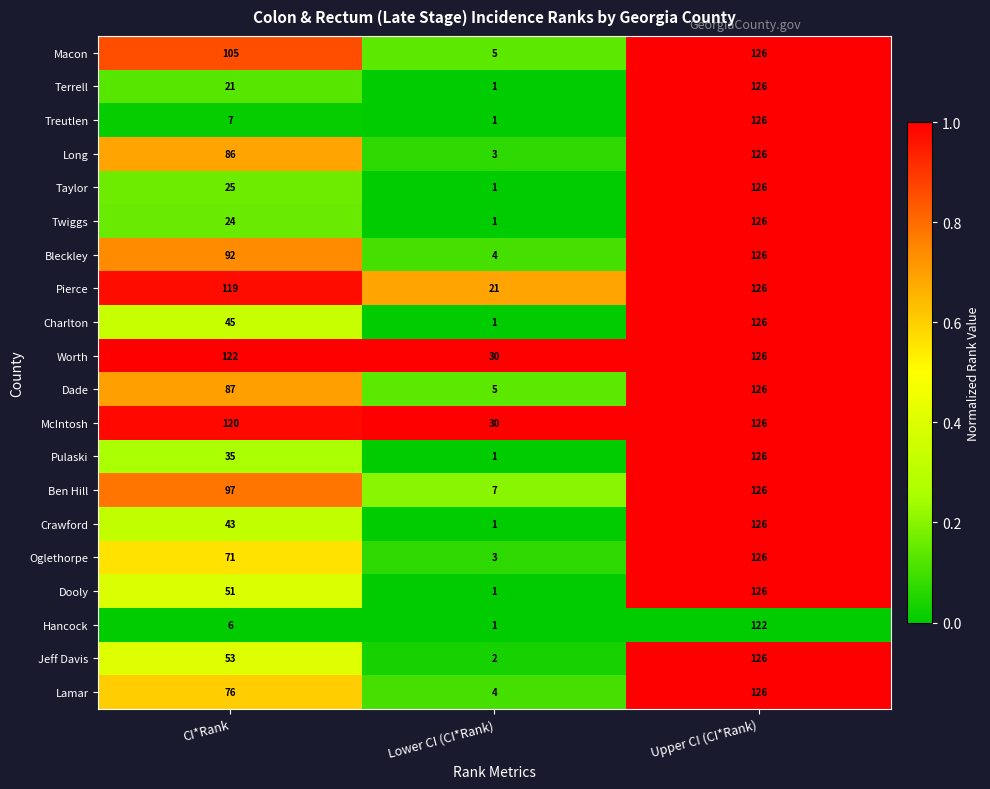

What is the greatest value displayed?

126